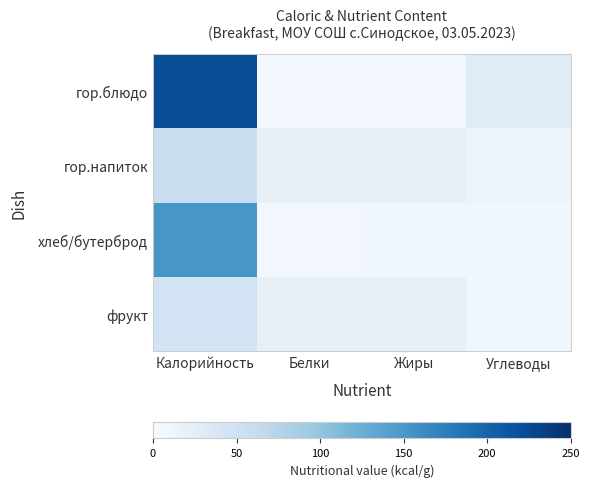

Which category has the lowest value across all series?

Белки